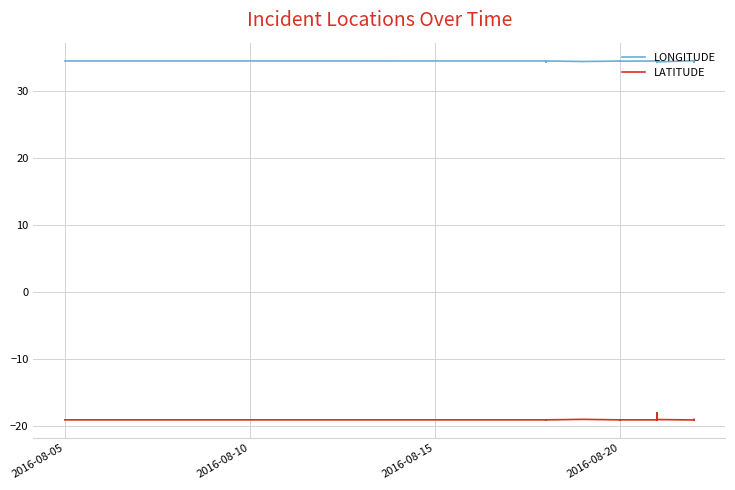

What is the average value of the LONGITUDE series?

34.4